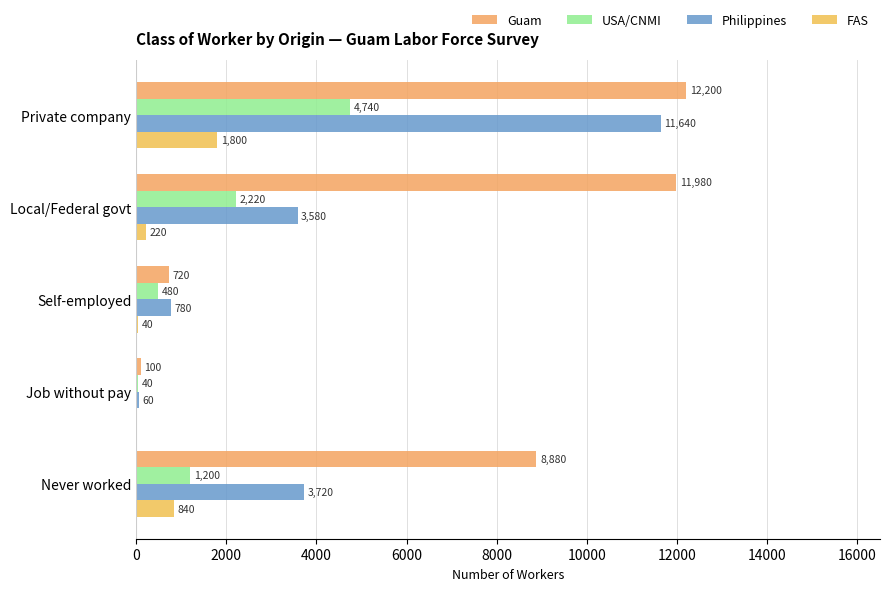

How many data points does each series have?

5